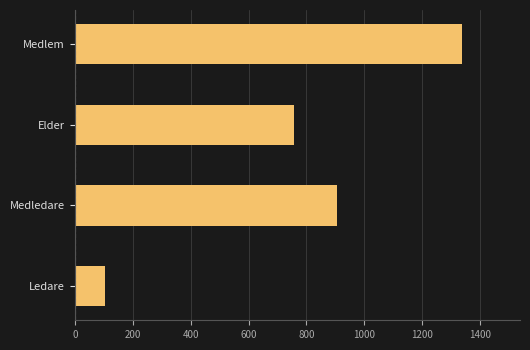

At which label is the value closest to 720?

Elder